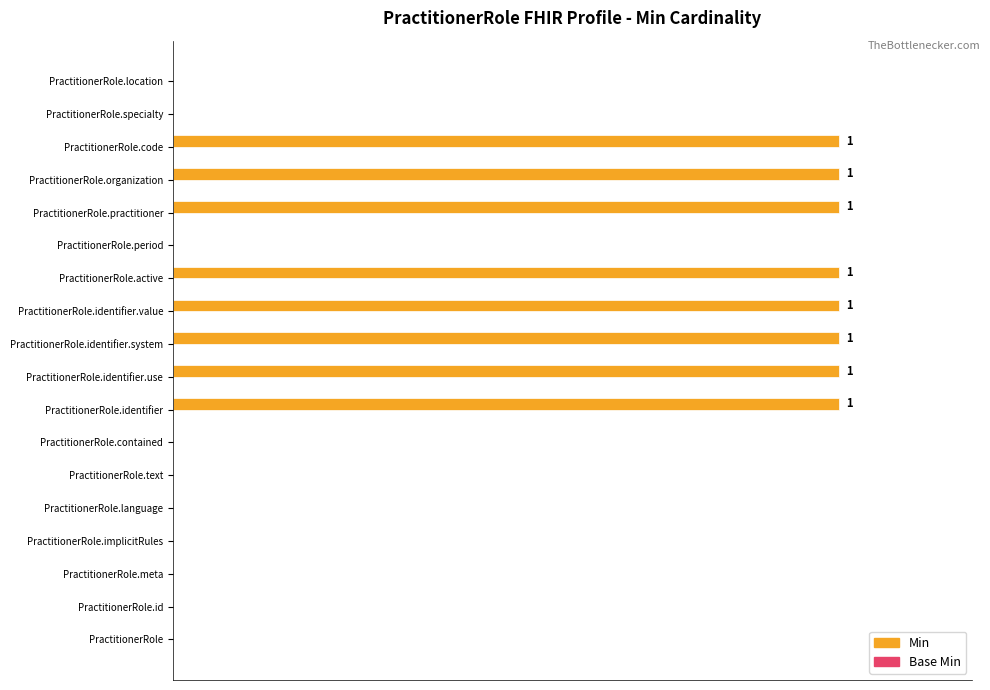

Are the bars horizontal?

Yes